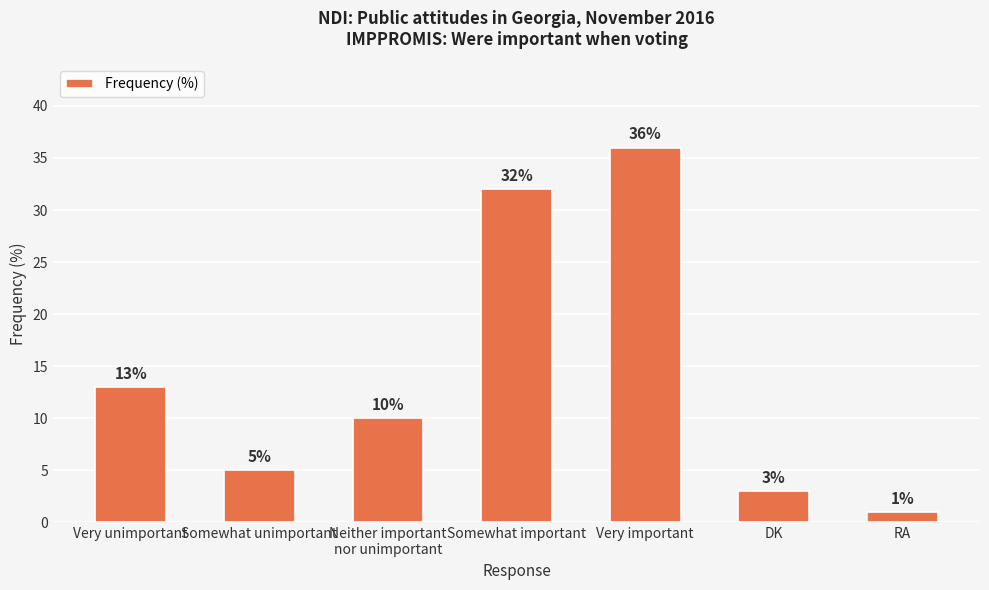

Which has a higher value, RA or Somewhat unimportant?

Somewhat unimportant